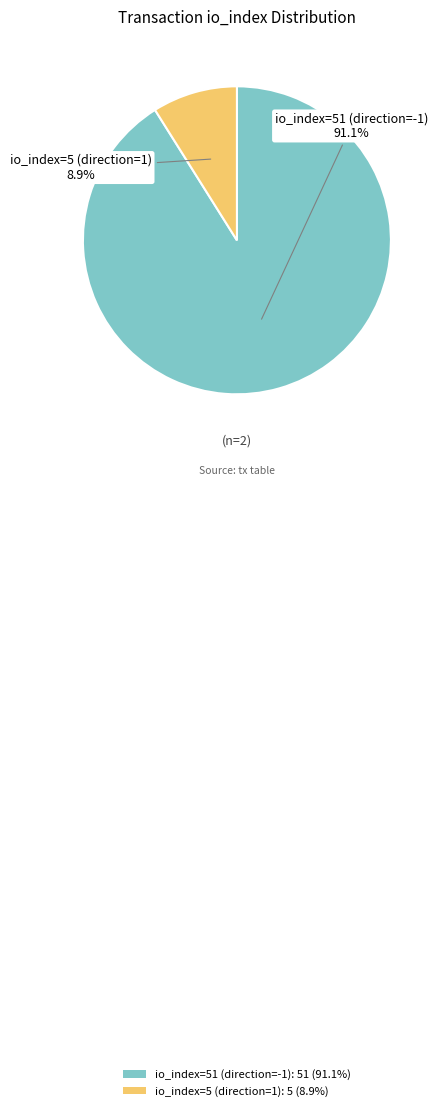

True or false: io_index=51 (direction=-1) accounts for 91% of the total.

True